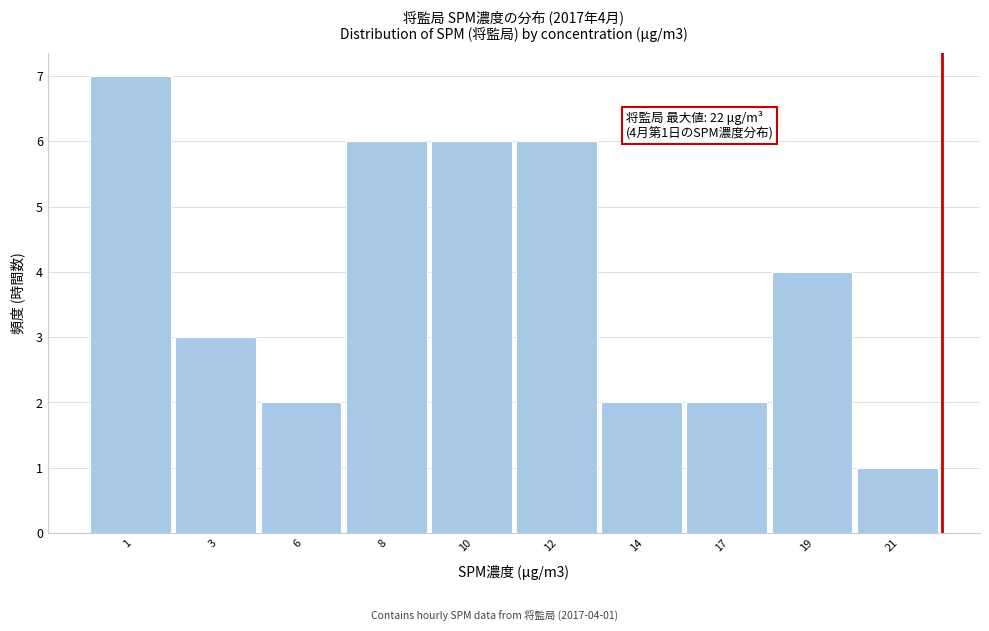

Reading right to left, transcribe all the data shown in this chart.

21=1	19=4	17=2	14=2	12=6	10=6	8=6	6=2	3=3	1=7